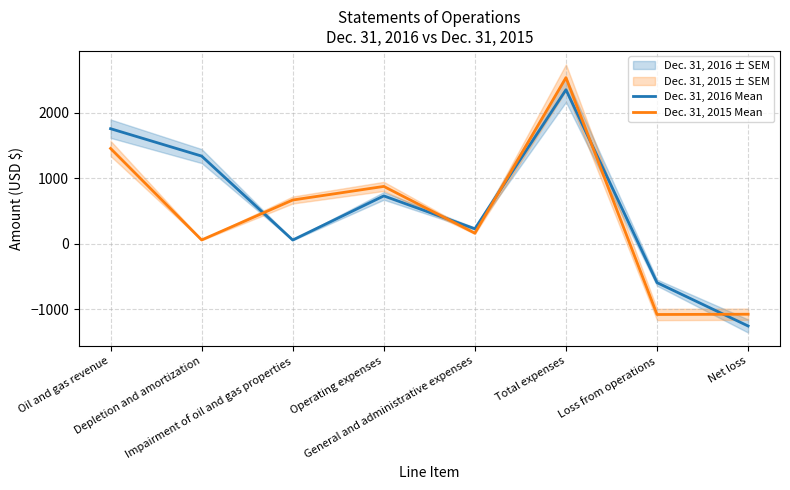

Is it true that Dec. 31, 2016 Mean equals -1259 at Net loss?

True